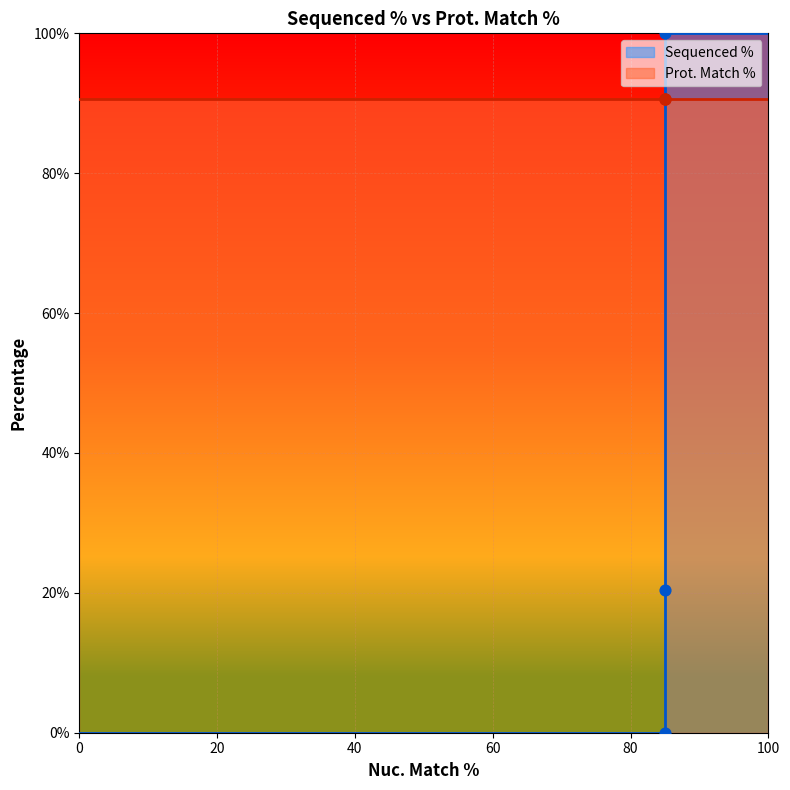

Which series reaches the minimum Y coordinate?

Sequenced %